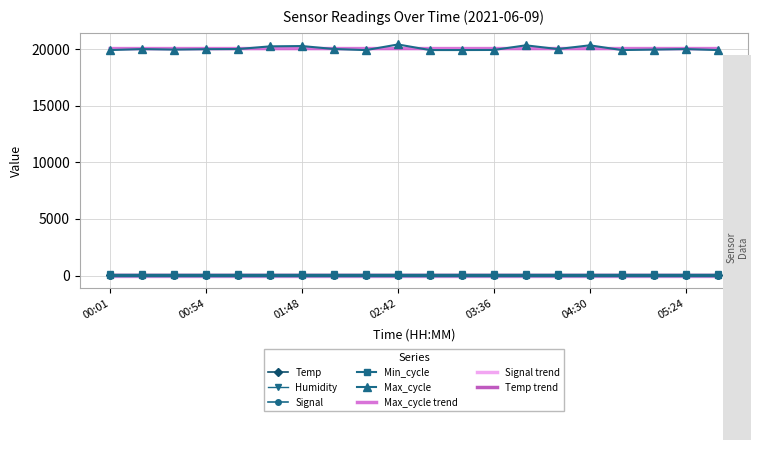

True or false: Signal trend and Max_cycle cross at least once.

False